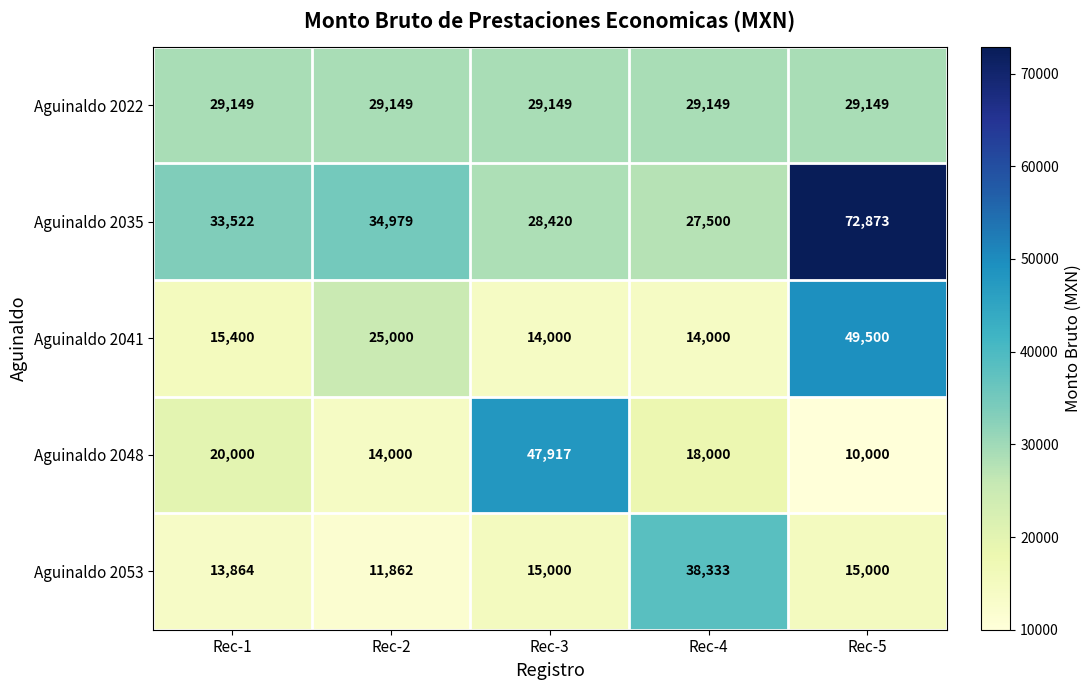

At which category does the chart reach its minimum across all series?

Rec-5